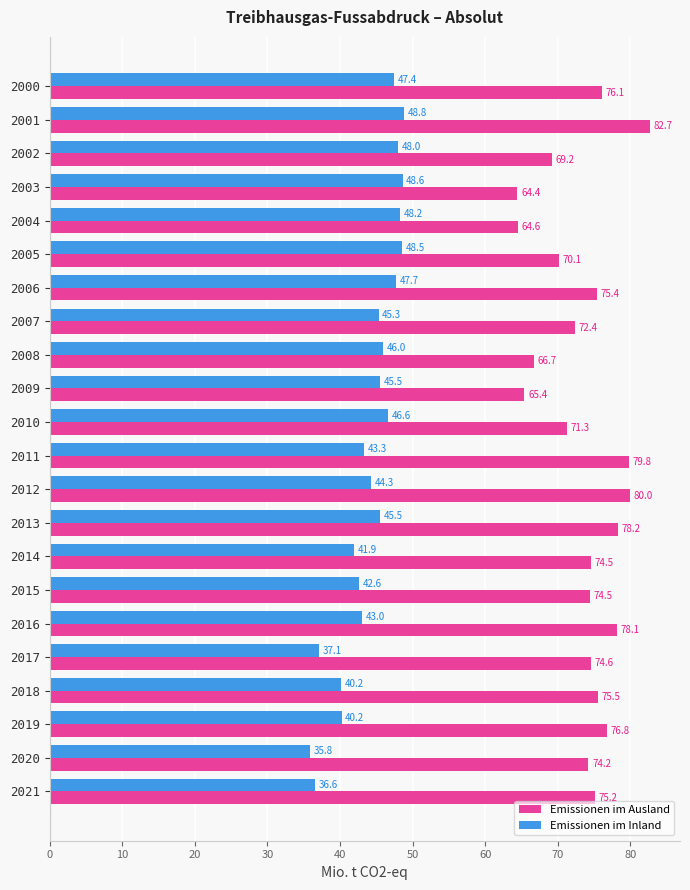

How many data points in Emissionen im Ausland are above 74?

14